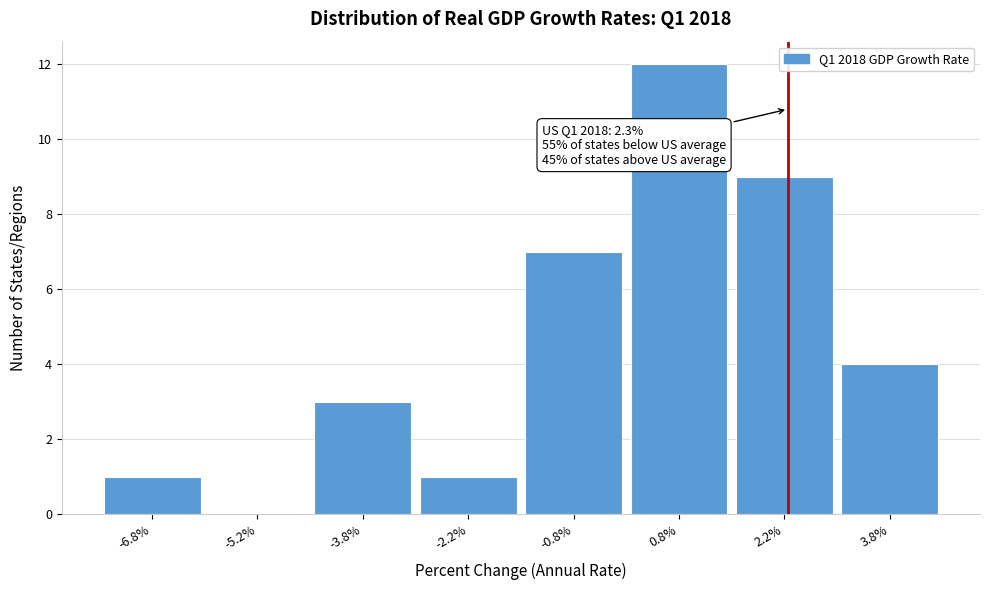

Over which range of the x-axis is the bar tallest?

0.0 to 1.5